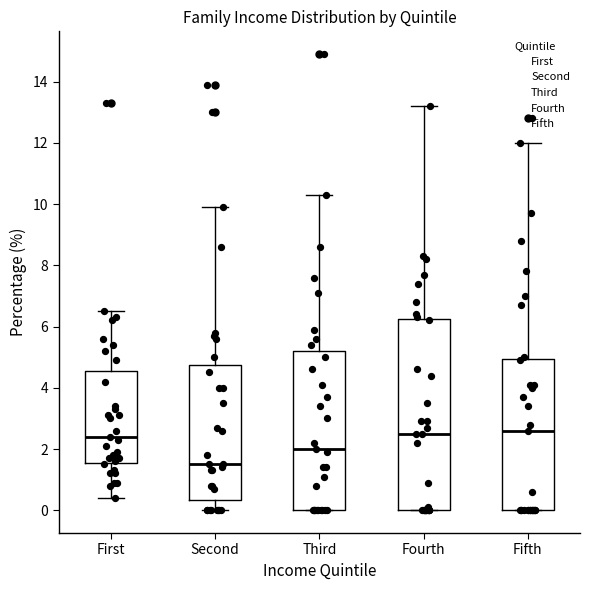

Comparing the boxes themselves (not the whiskers), which one is the tallest?

Fourth